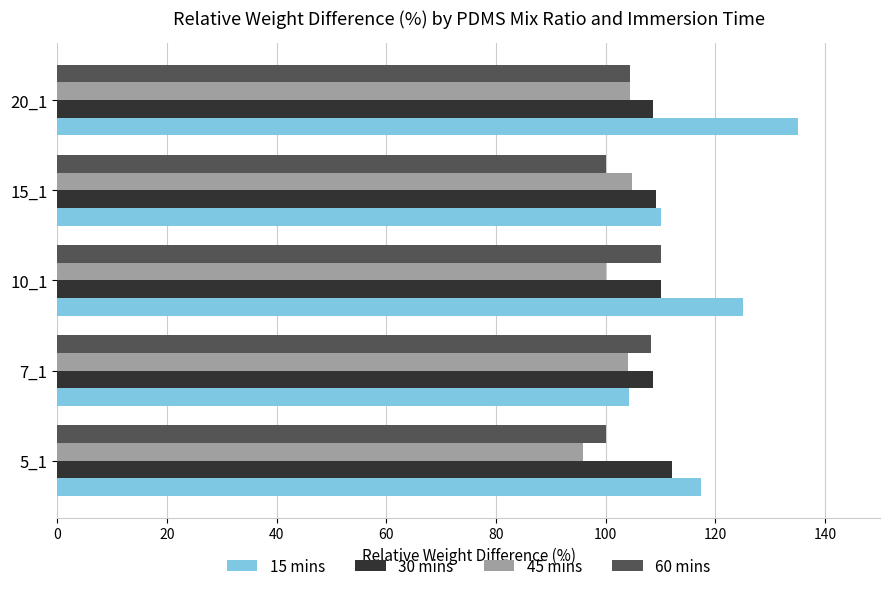

What is the difference between the maximum and minimum values in the 15 mins series?

30.8